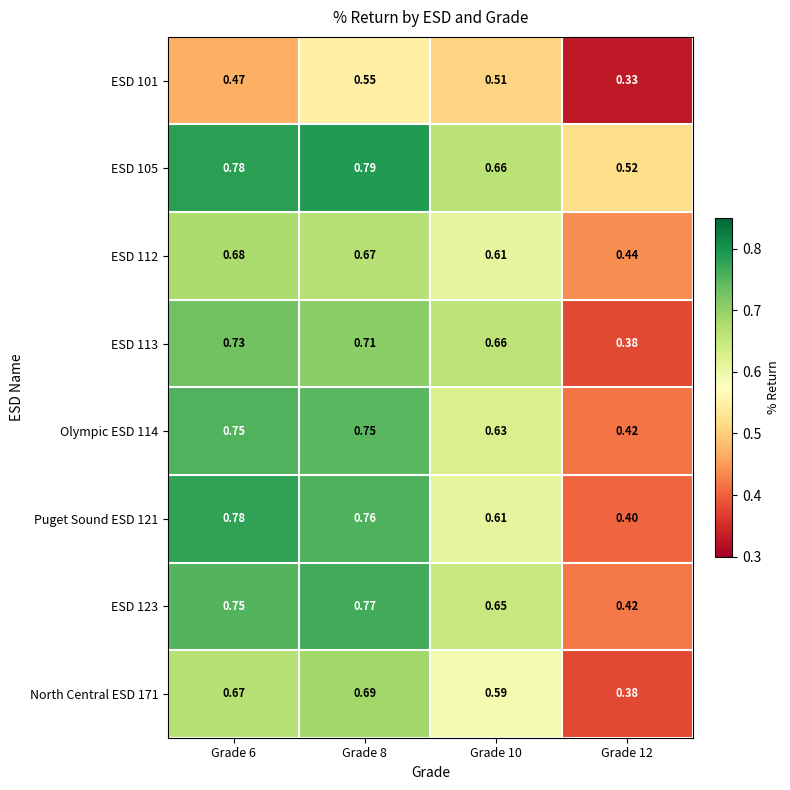

List the series in order of their peak value, highest first.

ESD 105, Puget Sound ESD 121, ESD 123, Olympic ESD 114, ESD 113, North Central ESD 171, ESD 112, ESD 101